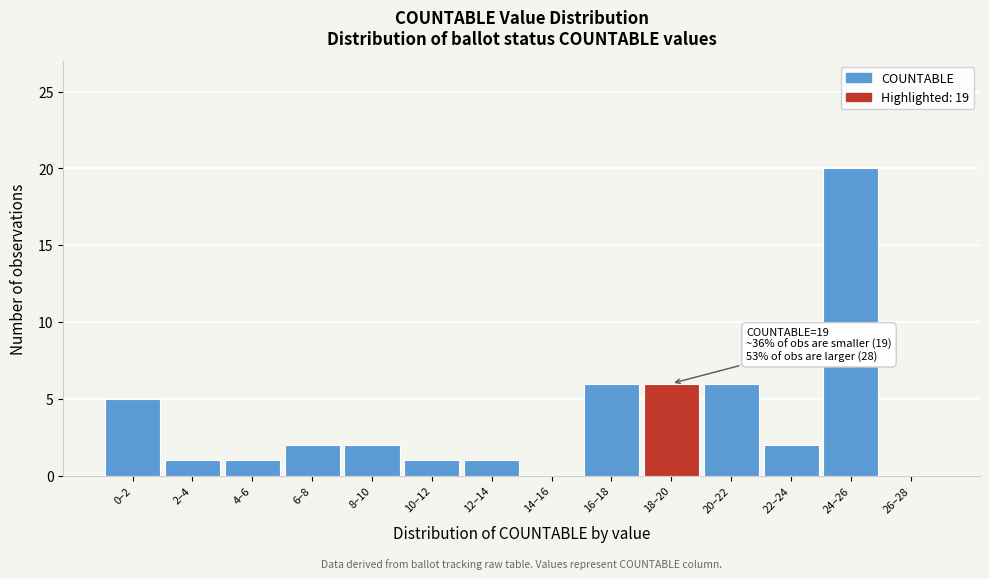

Reading left to right, list all the values displayed in this chart.

0–2=5	2–4=1	4–6=1	6–8=2	8–10=2	10–12=1	12–14=1	14–16=0	16–18=6	18–20=6	20–22=6	22–24=2	24–26=20	26–28=0